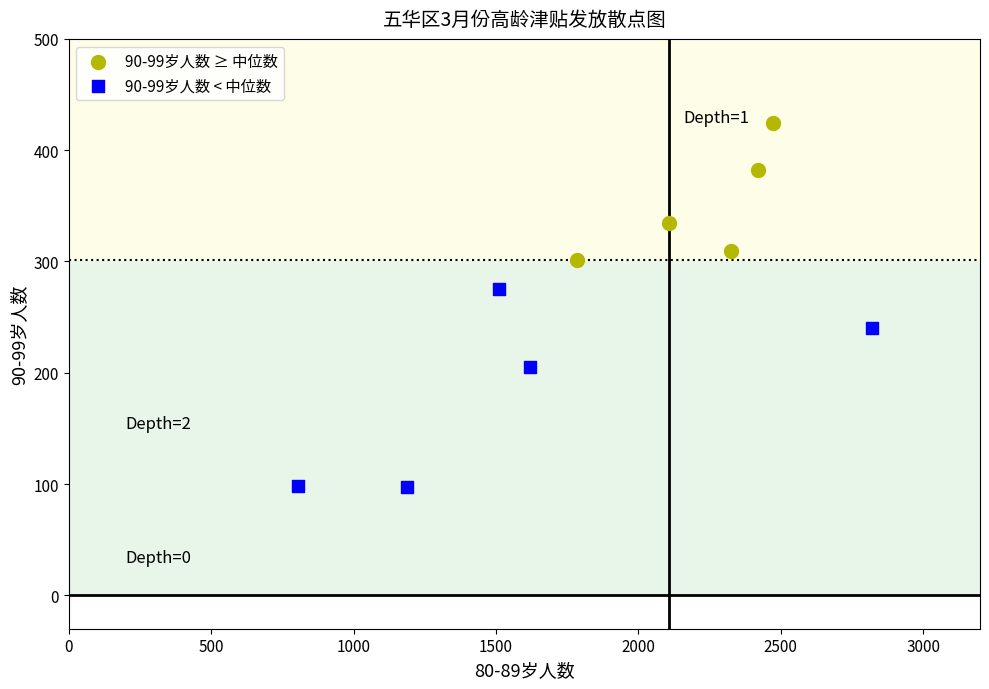

Which series has the largest Y range (max minus min)?

90-99岁人数 < 中位数